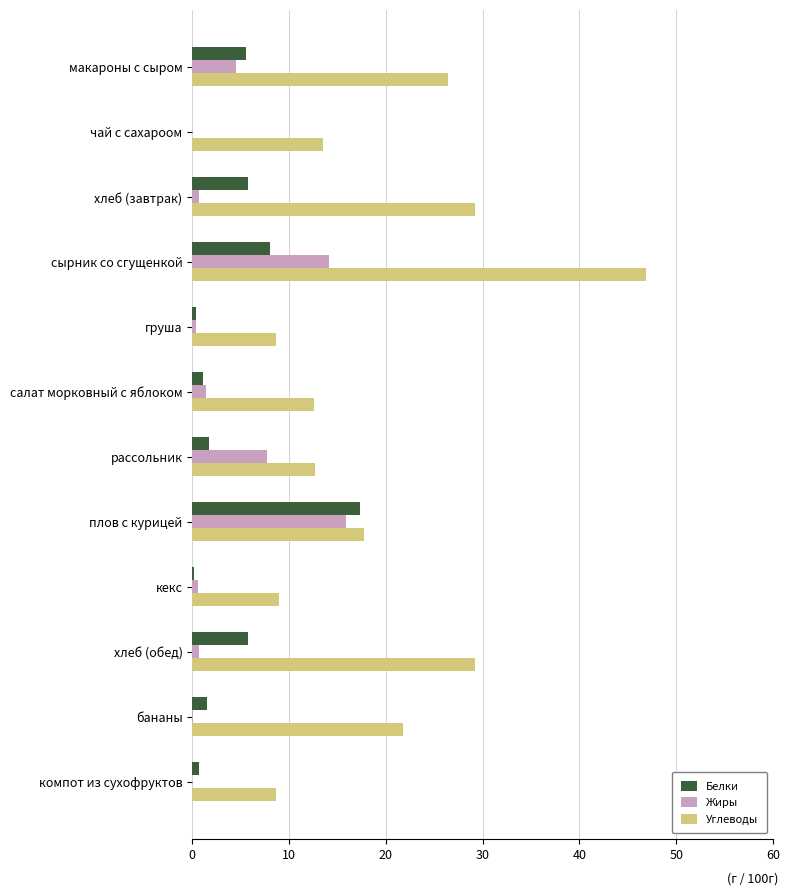

How many series are shown in this chart?

3